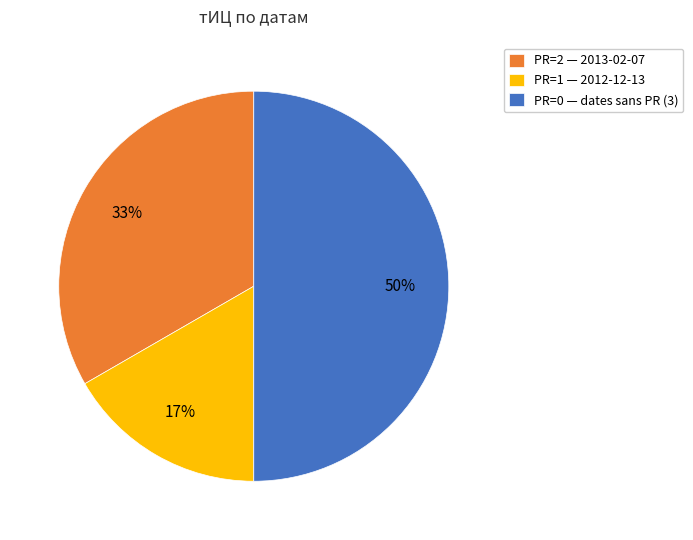

How many segments does this pie chart have?

3